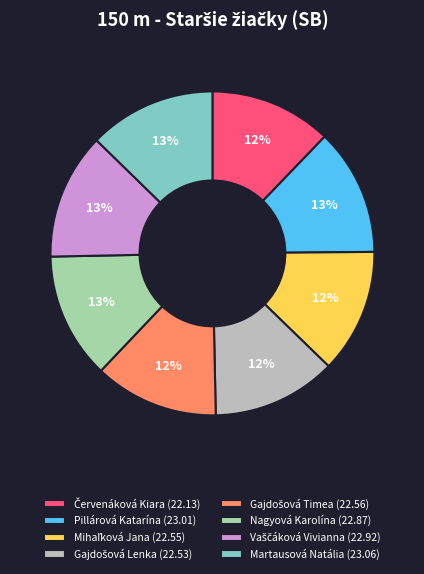

Is Pillárová Katarína (23.01) the majority of the pie?

No